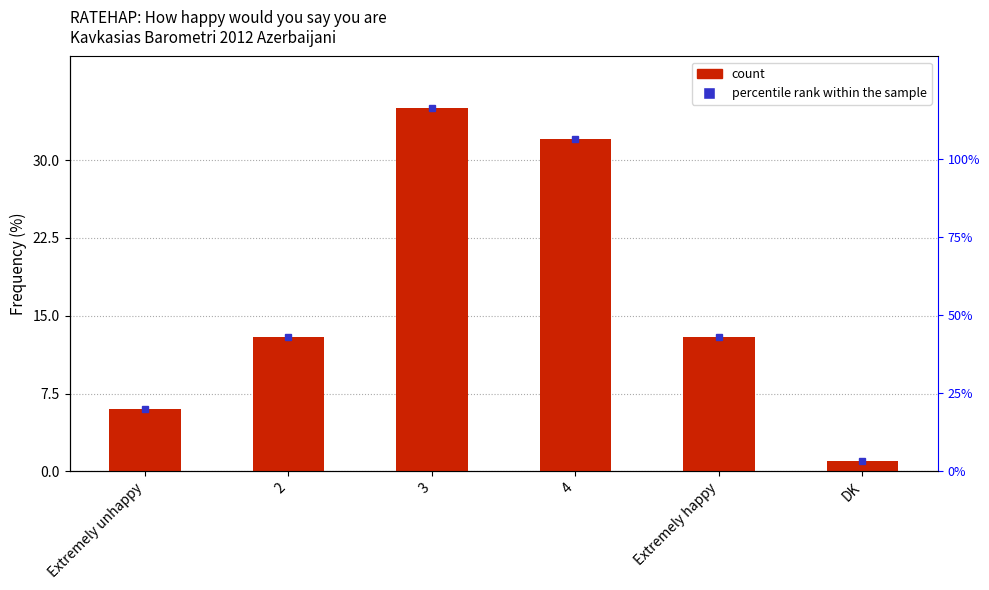

What is the average value?

17